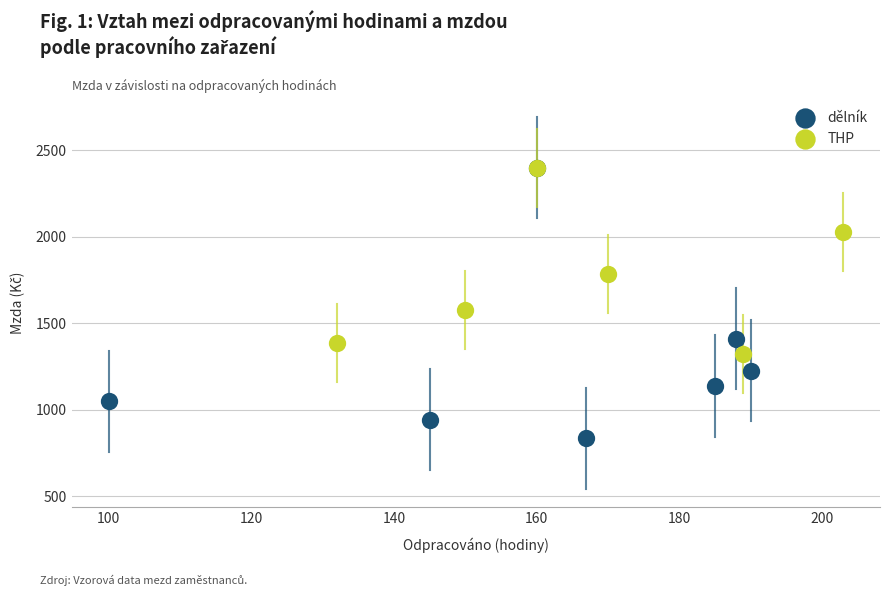

Which series reaches the minimum Y coordinate?

dělník